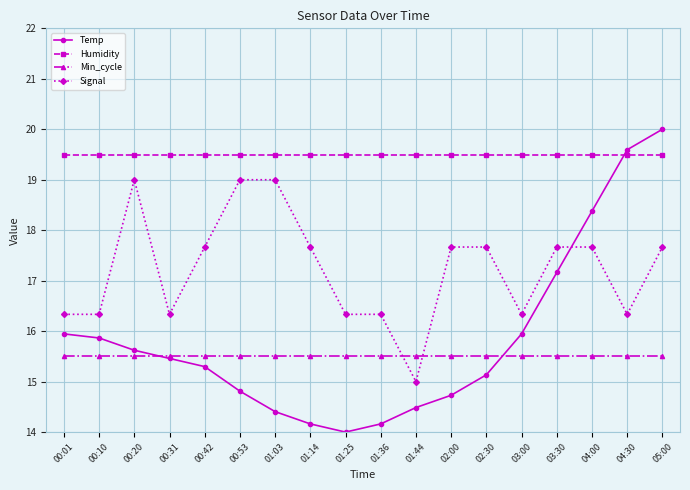

Reading left to right, what are all the values shown in this chart?

Temp: 15.9	15.9	15.6	15.5	15.3	14.8	14.4	14.2	14.0	14.2	14.5	14.7	15.1	15.9	17.2	18.4	19.6	20.0
Humidity: 19.5	19.5	19.5	19.5	19.5	19.5	19.5	19.5	19.5	19.5	19.5	19.5	19.5	19.5	19.5	19.5	19.5	19.5
Min_cycle: 15.5	15.5	15.5	15.5	15.5	15.5	15.5	15.5	15.5	15.5	15.5	15.5	15.5	15.5	15.5	15.5	15.5	15.5
Signal: 16.3	16.3	19.0	16.3	17.7	19.0	19.0	17.7	16.3	16.3	15.0	17.7	17.7	16.3	17.7	17.7	16.3	17.7